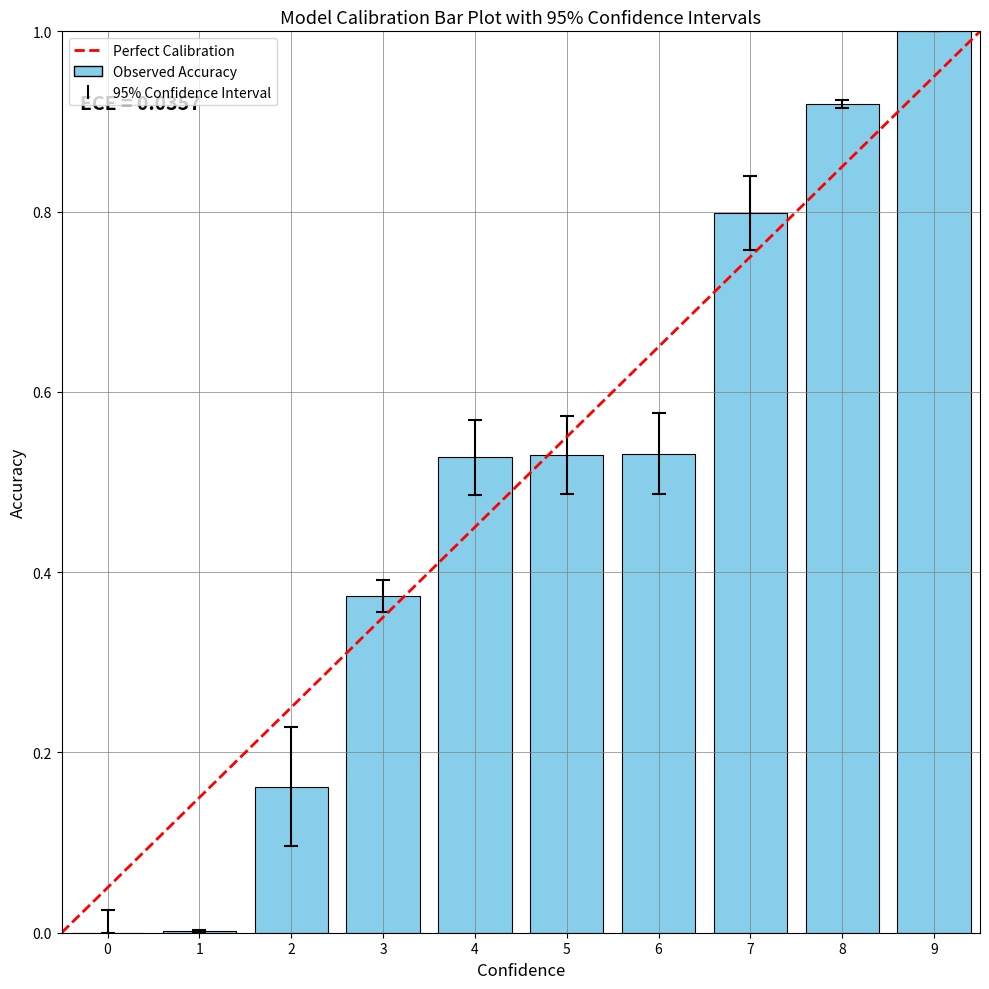

What is the sum of all values?

4.8